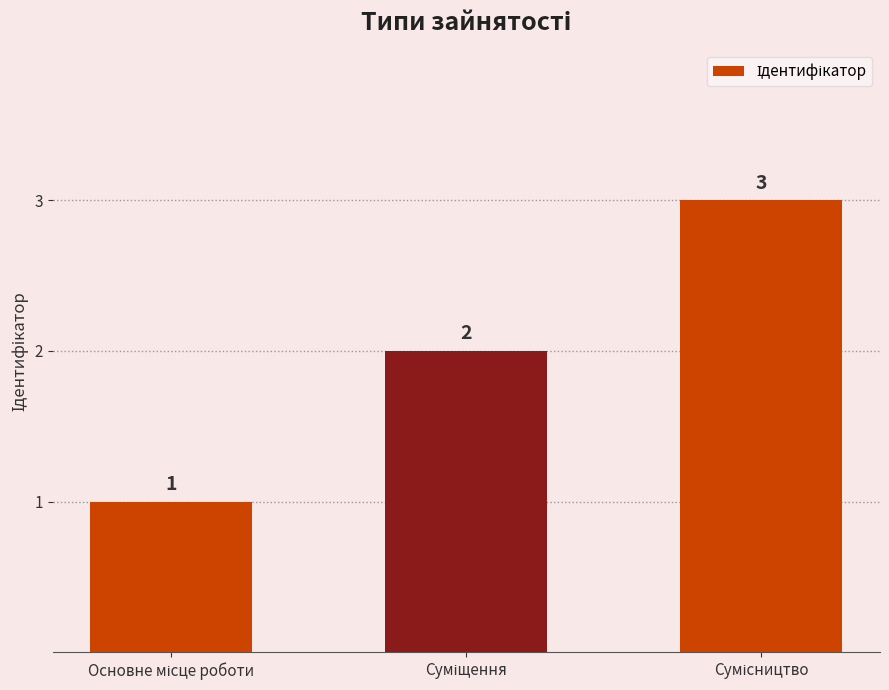

Reading left to right, list all the values displayed in this chart.

1	2	3